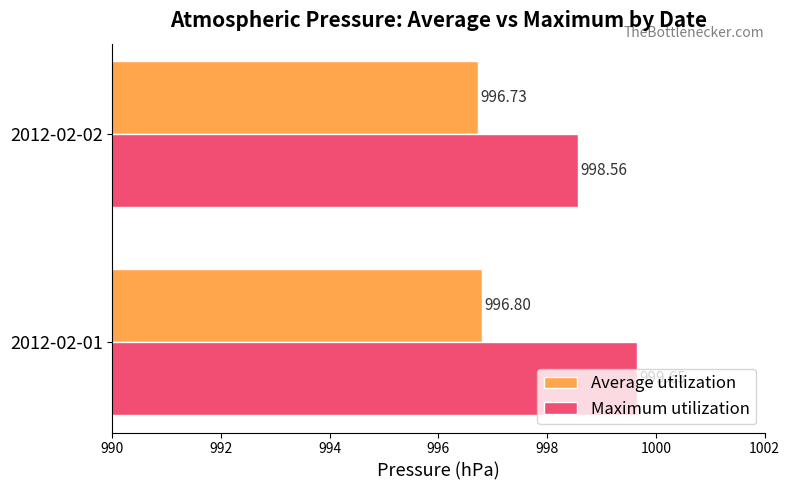

What is the sum of the Average utilization values at 2012-02-01 and 2012-02-02?

1993.5